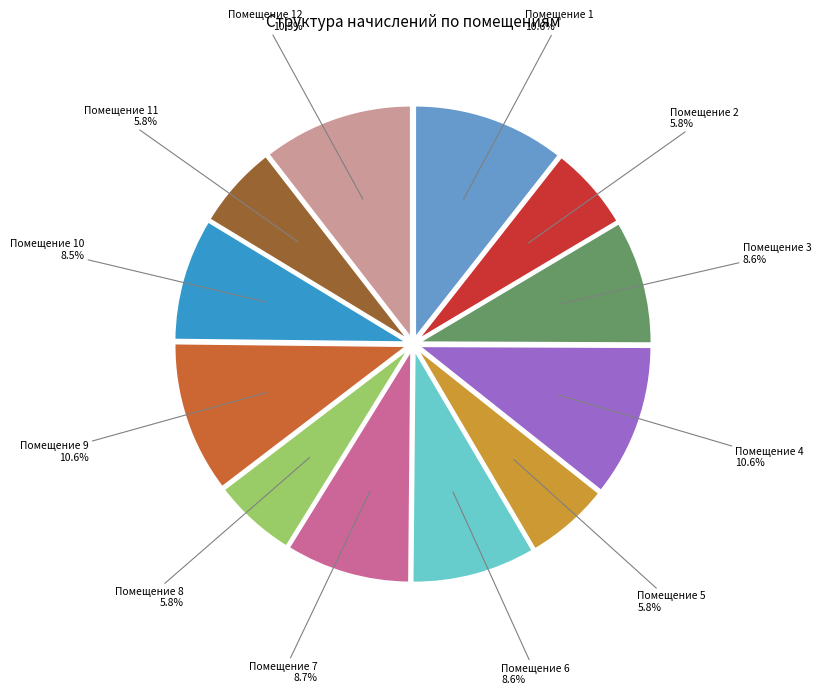

Does any single category account for the majority?

No